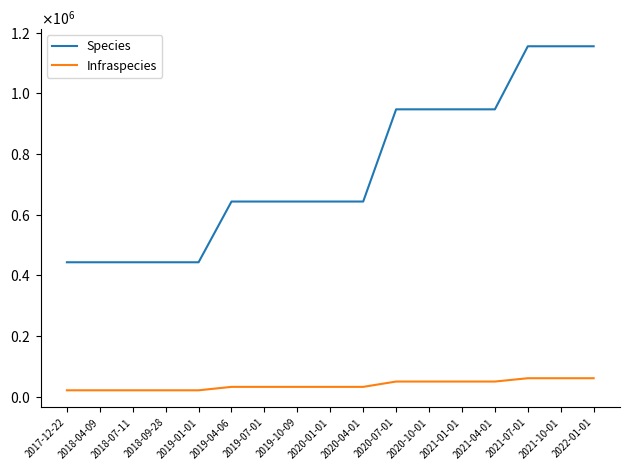

Does the chart display data point markers on the line(s)?

No